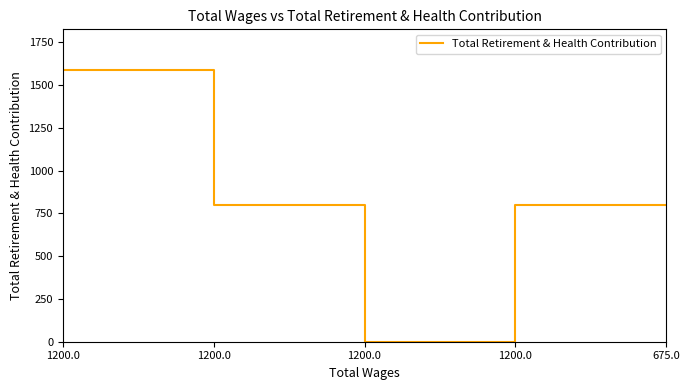

Does the chart have visible grid lines?

No